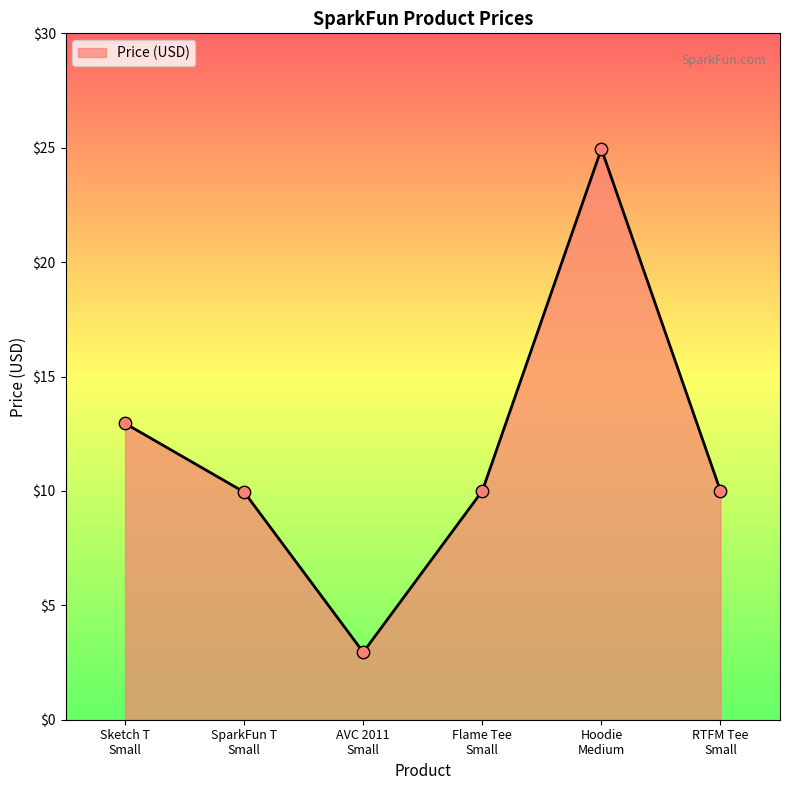

True or false: the data has more than 0 interior local peaks.

True